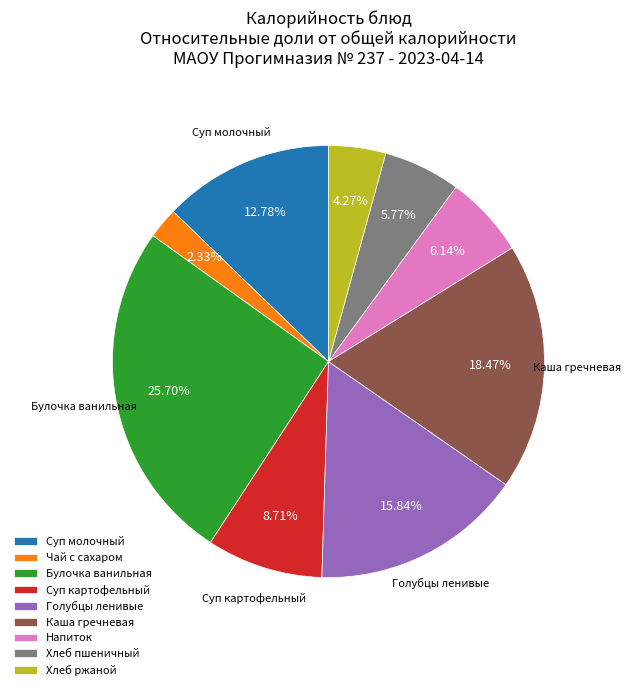

Is the sum of Суп молочный and Голубцы ленивые greater than half?

No